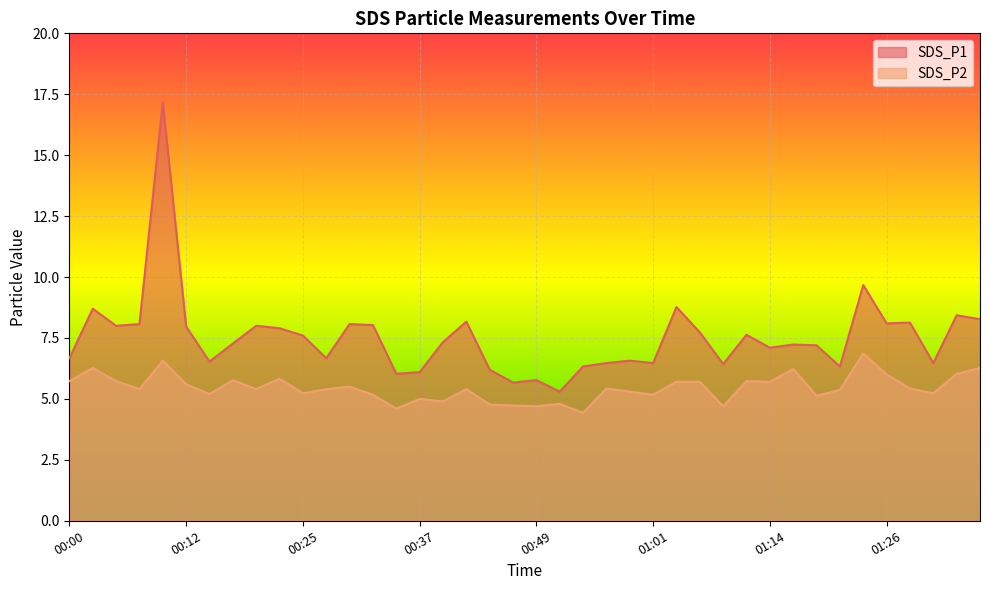

What position from the left is 01:01?

26